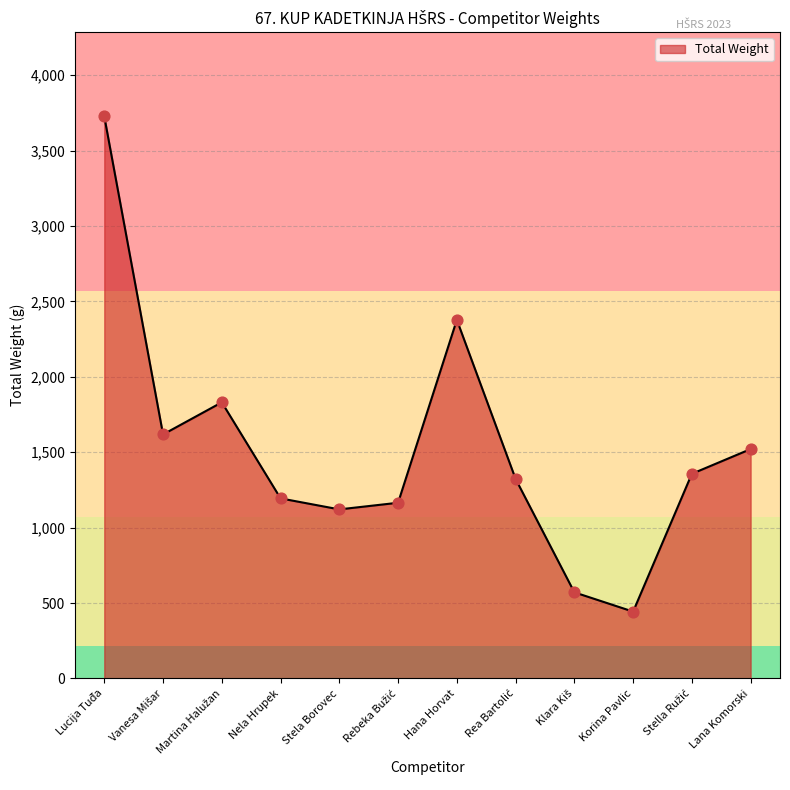

What is the change in value from Nela Hrupek to Hana Horvat?

+1184